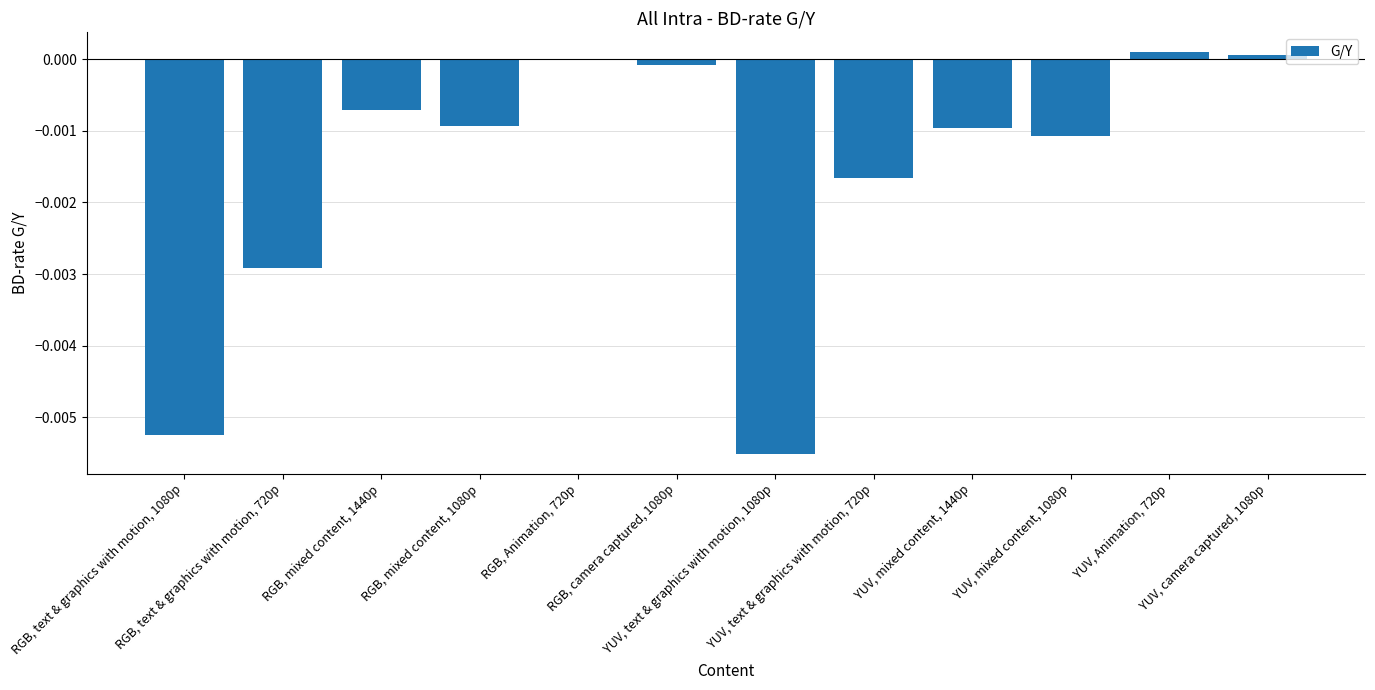

Which has a higher value, YUV, Animation, 720p or RGB, text & graphics with motion, 1080p?

YUV, Animation, 720p